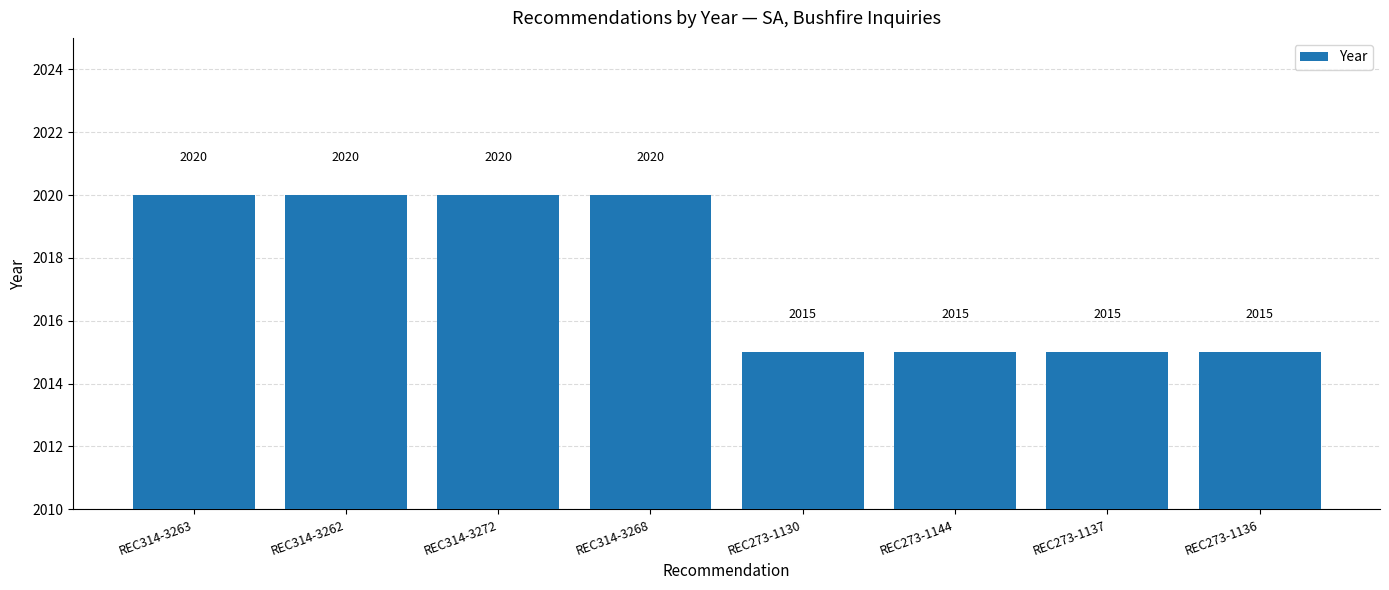

The value at REC273-1144 is 3598. True or false?

False